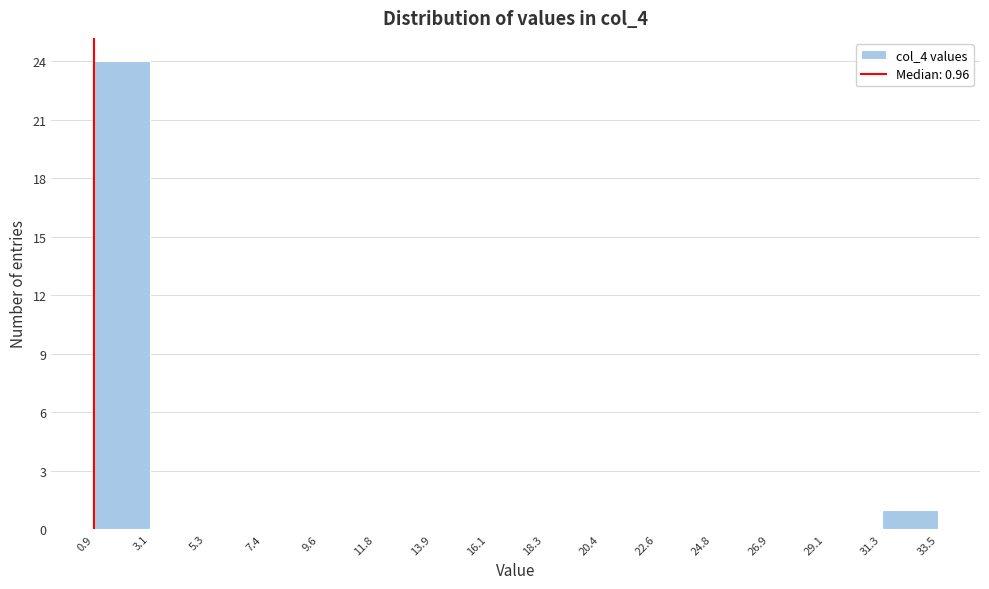

Over which range of the x-axis is the bar tallest?

0.9 to 3.1